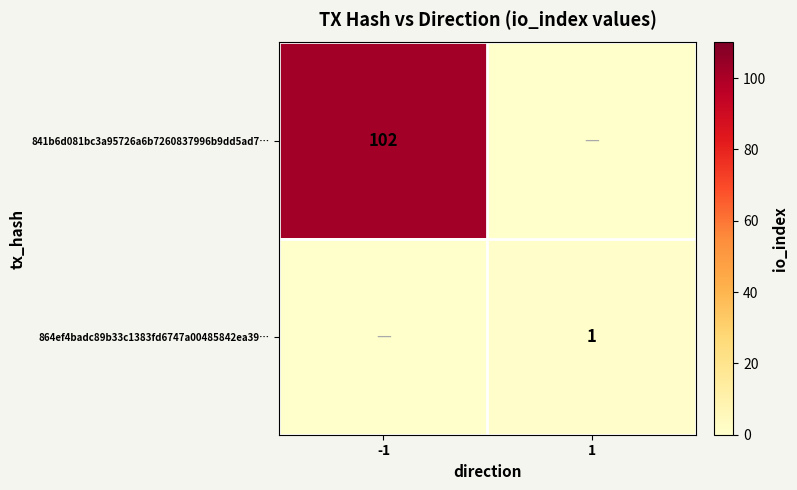

Is it true that 841b6d081bc3a95726a6b7260837996b9dd5ad7… equals 25 at -1?

False